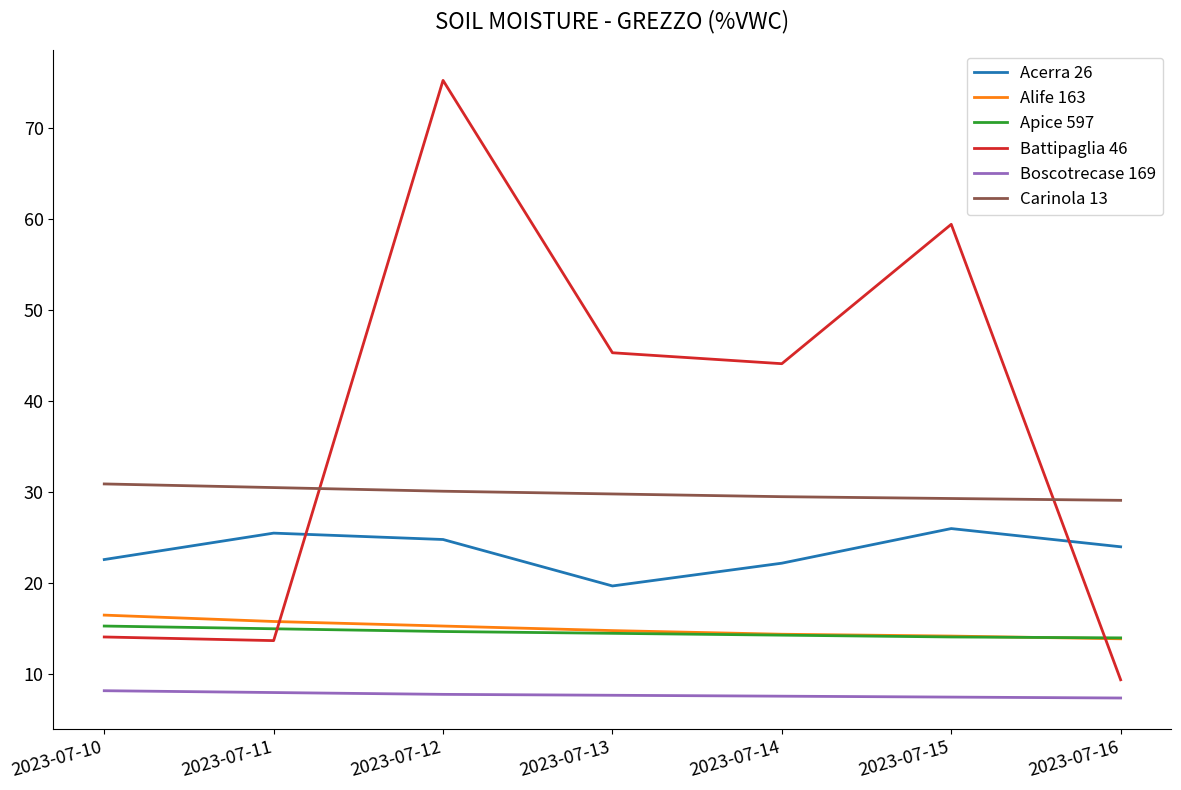

What is the highest value of the Battipaglia 46 series?

75.2